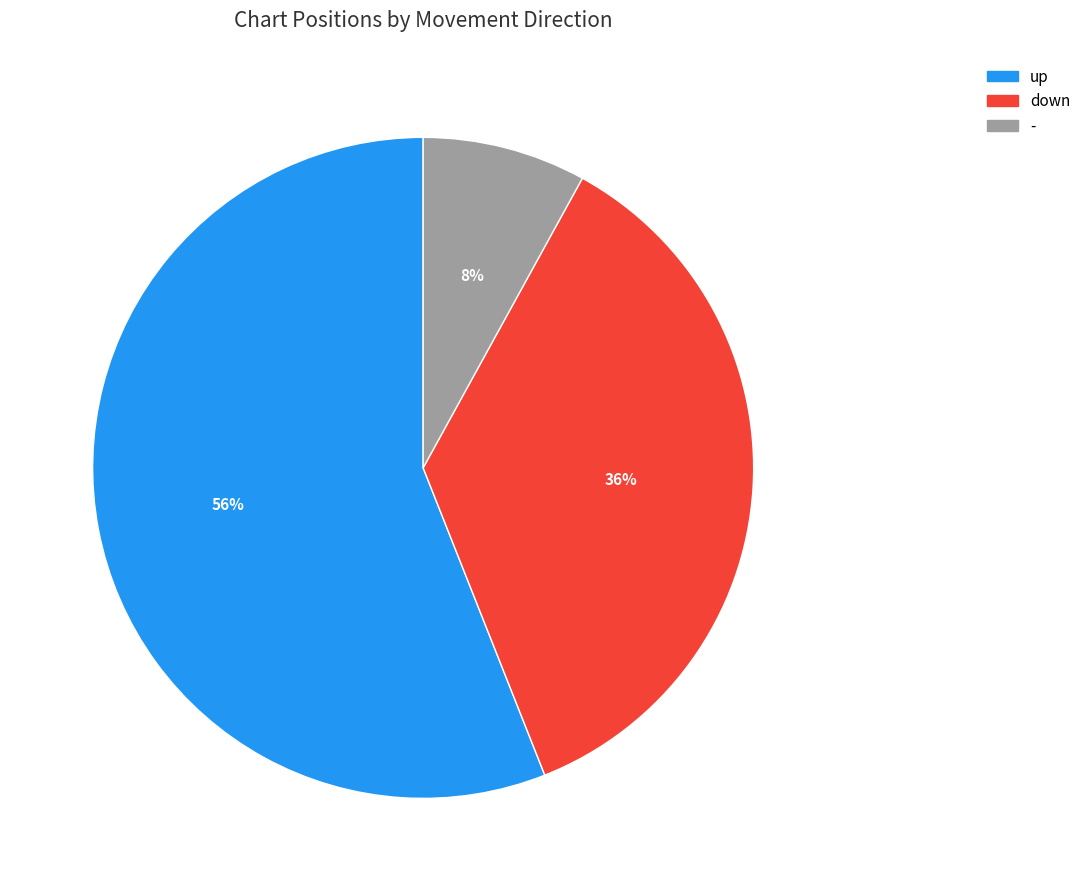

What percentage is the - slice, to the nearest percent?

8%